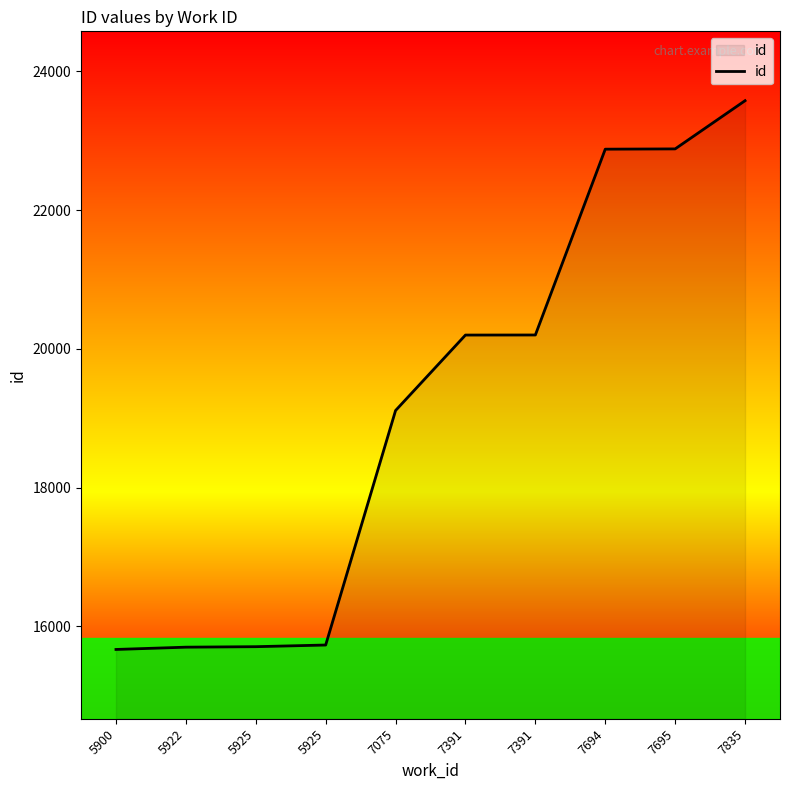

Does the chart have visible grid lines?

No